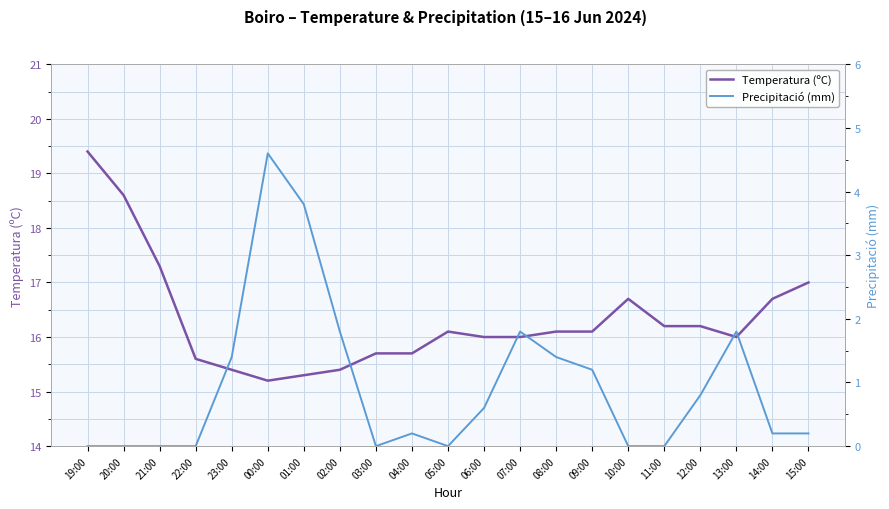

Reading left to right, what are all the values shown in this chart?

Temperatura (ºC): 19:00=19.4	20:00=18.6	21:00=17.3	22:00=15.6	23:00=15.4	00:00=15.2	01:00=15.3	02:00=15.4	03:00=15.7	04:00=15.7	05:00=16.1	06:00=16.0	07:00=16.0	08:00=16.1	09:00=16.1	10:00=16.7	11:00=16.2	12:00=16.2	13:00=16.0	14:00=16.7	15:00=17.0
Precipitació (mm): 19:00=0.0	20:00=0.0	21:00=0.0	22:00=0.0	23:00=1.4	00:00=4.6	01:00=3.8	02:00=1.8	03:00=0.0	04:00=0.2	05:00=0.0	06:00=0.6	07:00=1.8	08:00=1.4	09:00=1.2	10:00=0.0	11:00=0.0	12:00=0.8	13:00=1.8	14:00=0.2	15:00=0.2